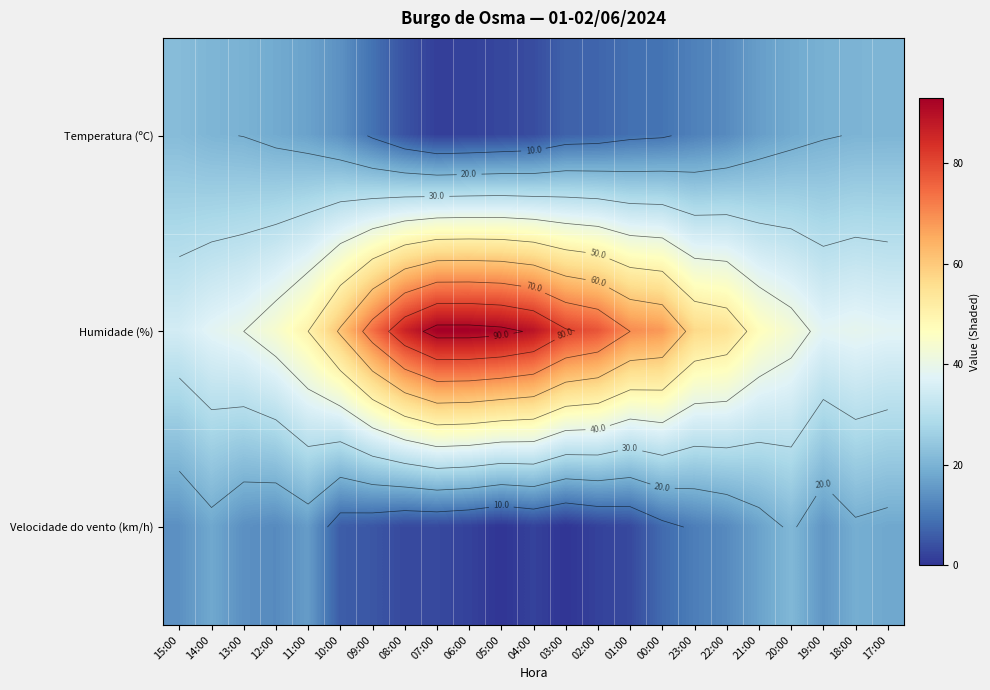

At how many categories does at least one series exceed 4?

23